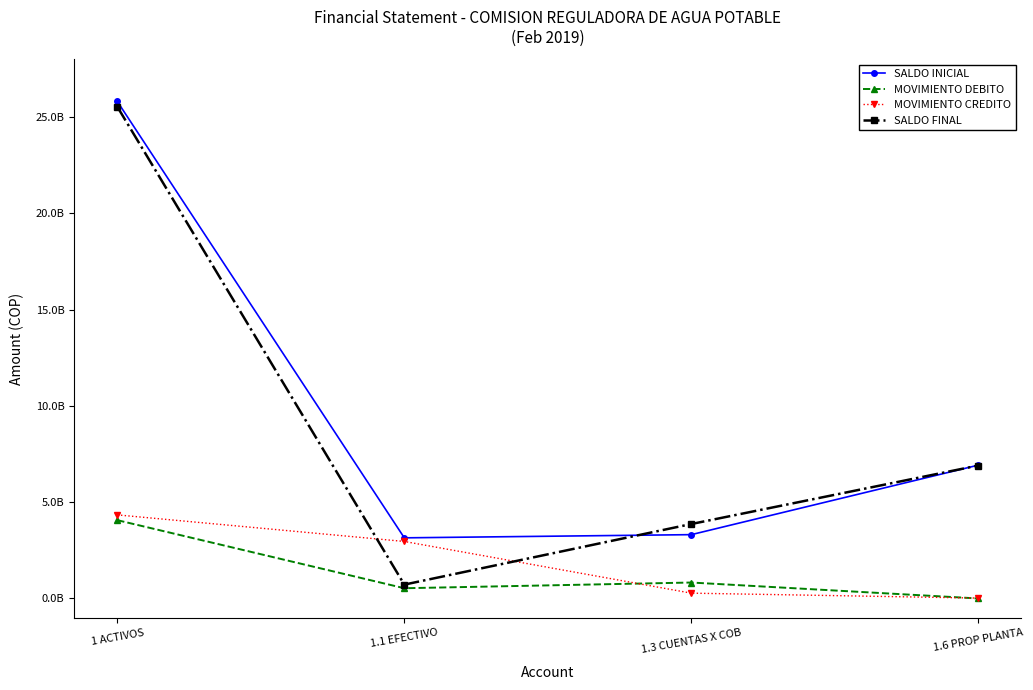

What are all the series names shown in the legend?

SALDO INICIAL, MOVIMIENTO DEBITO, MOVIMIENTO CREDITO, SALDO FINAL